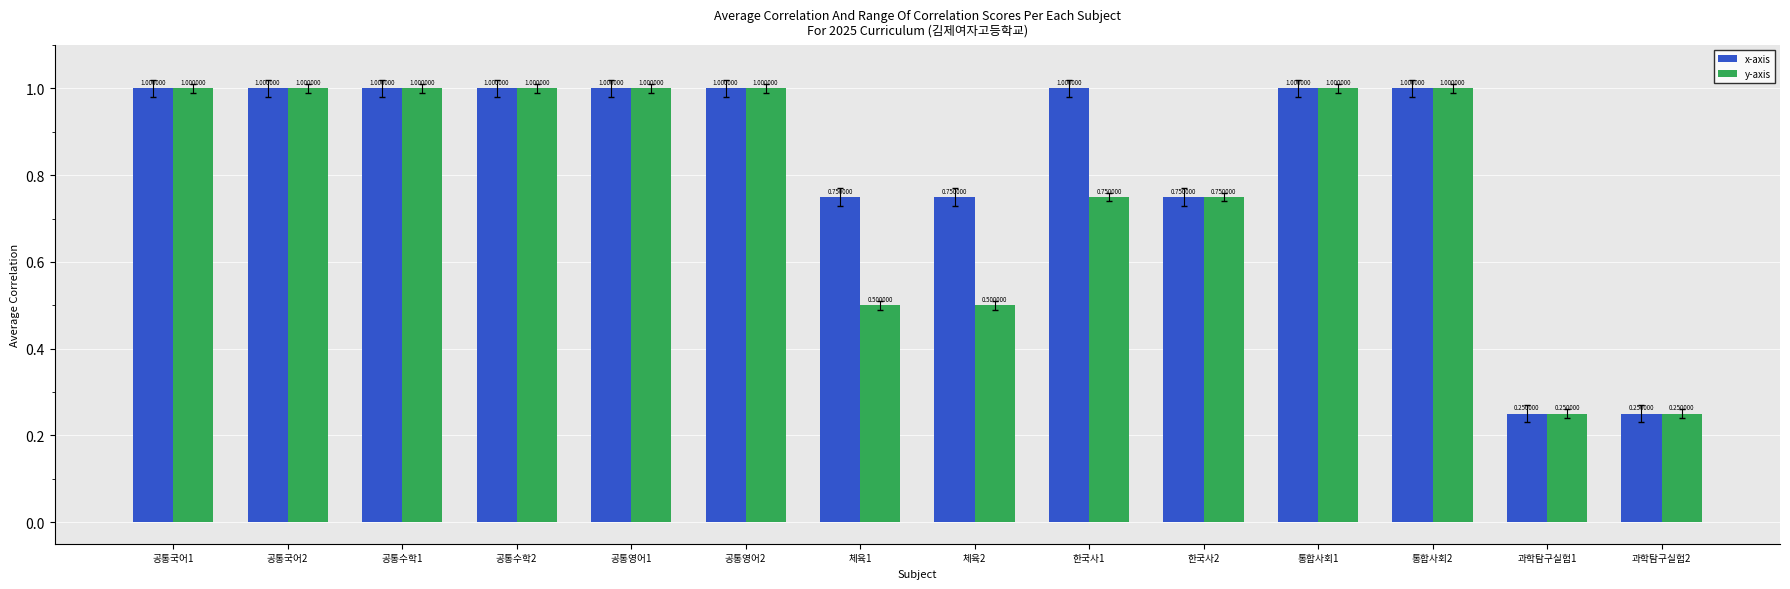

What is the sum of the x-axis values at 공통국어2 and 한국사2?

1.8